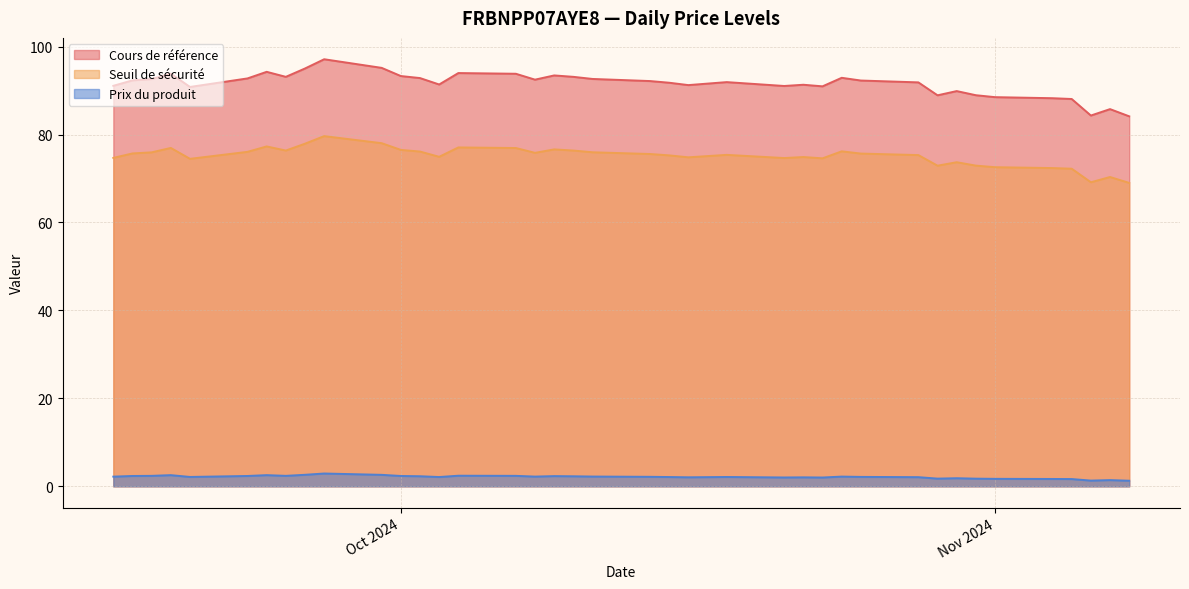

True or false: Cours de référence and Prix du produit cross at least once.

False